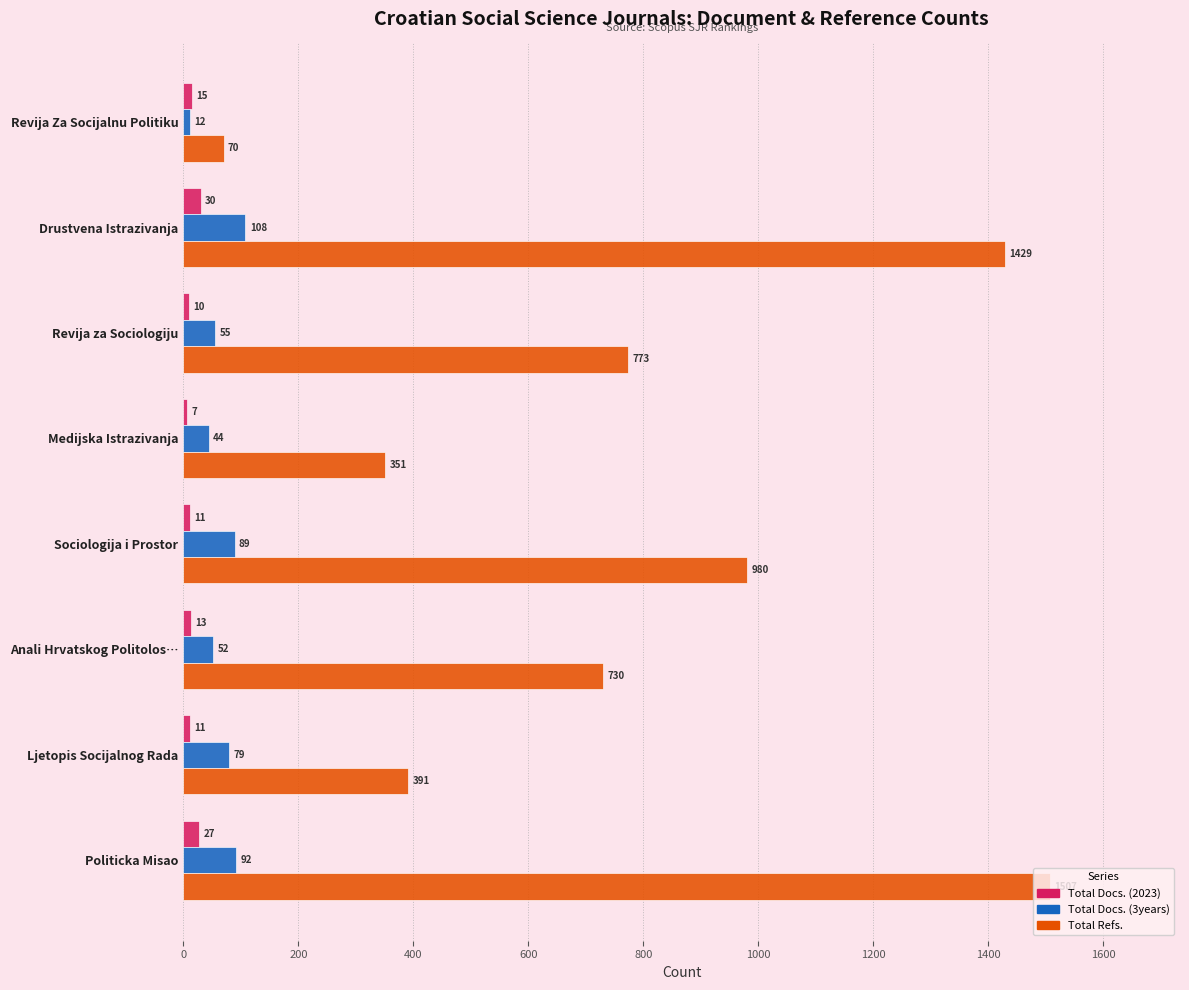

At which label is Total Refs. closest to 788?

Revija za Sociologiju